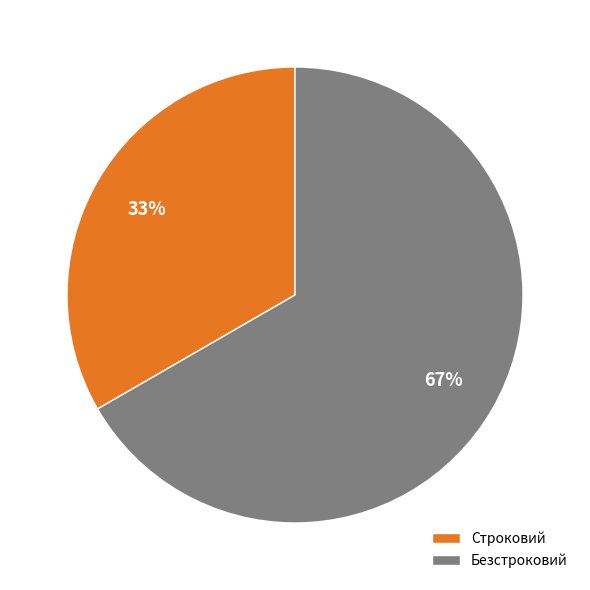

What is the largest slice in the pie chart?

Безстроковий